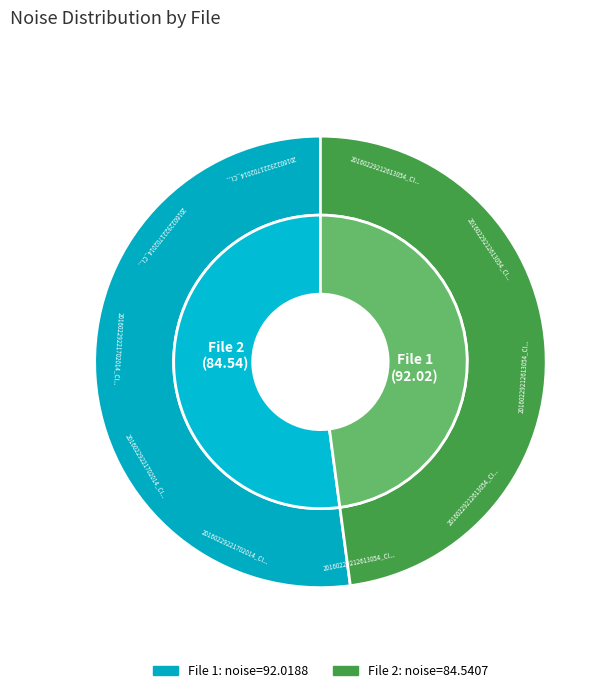

Approximately how many times larger is the value at 20160229221702014_CIIRC-R1_met.fits compared to 20160229212613054_CIIRC-R1_met.fits?

0.9